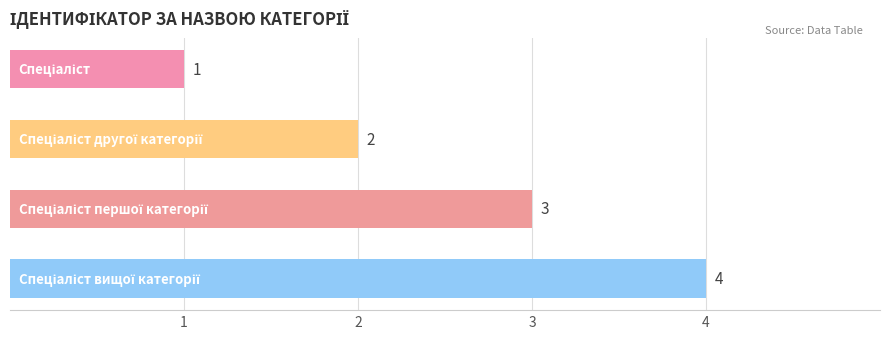

What is the value of the 4th bar from the top?

4